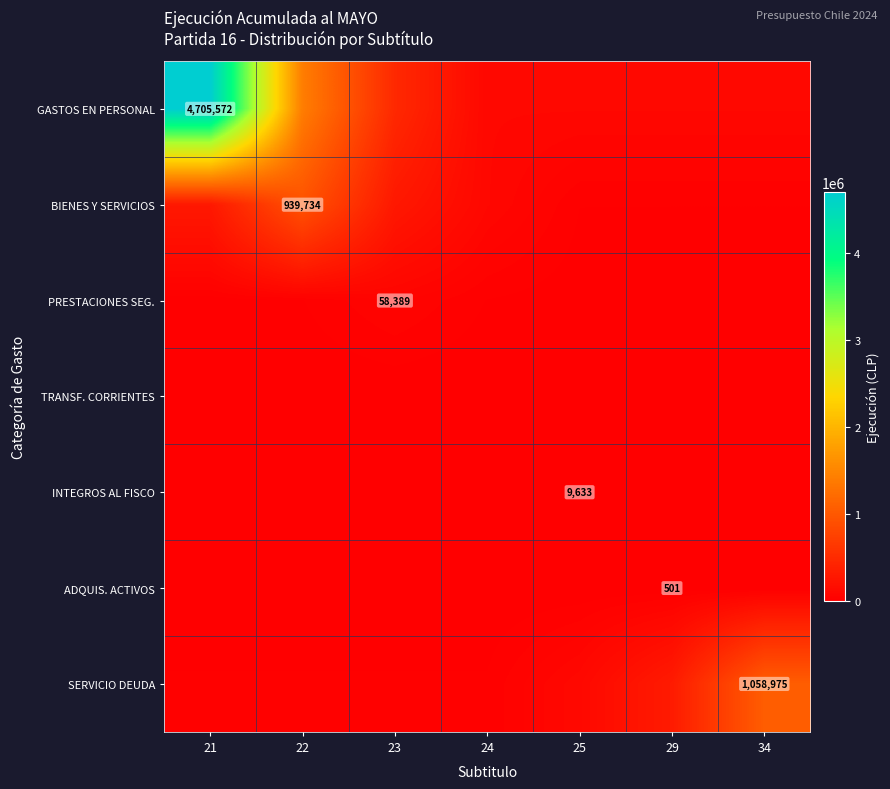

List the labels in order of SERVICIO DEUDA value, smallest first.

21, 22, 23, 24, 25, 29, 34